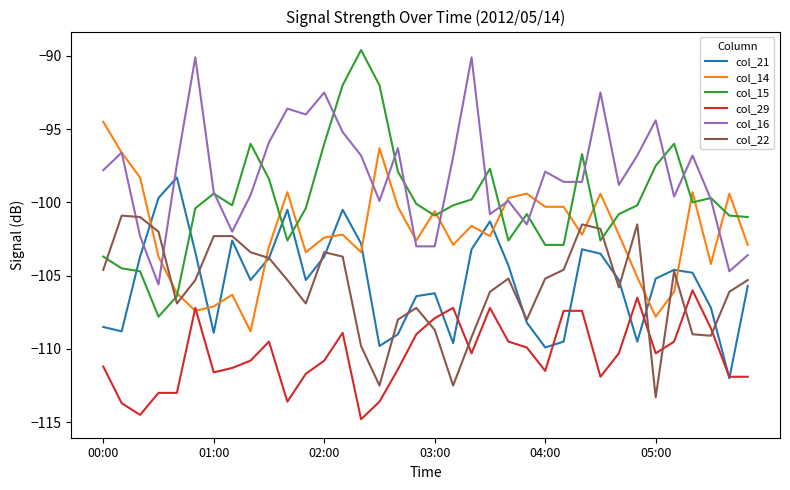

What are all the series names shown in the legend?

col_21, col_14, col_15, col_29, col_16, col_22